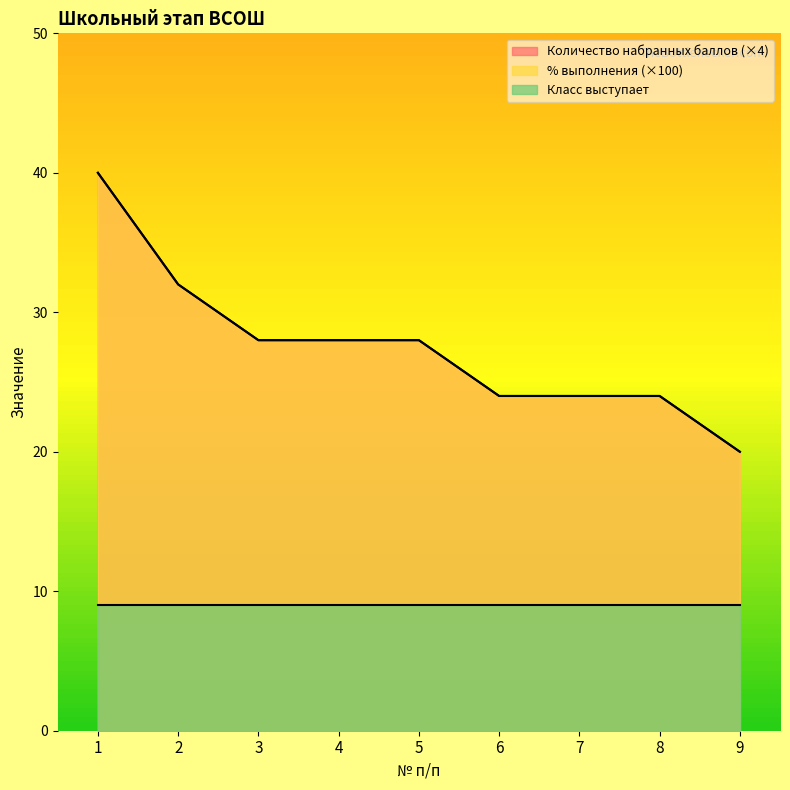

True or false: % выполнения and Количество набранных баллов intersect in this chart.

False